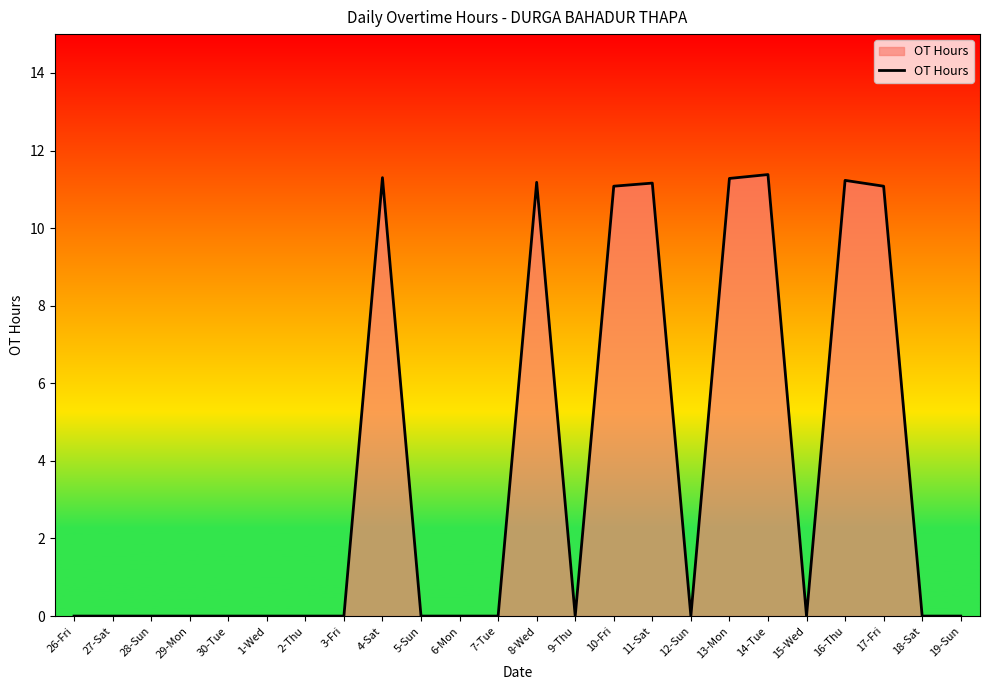

Count the number of data series in this chart.

1